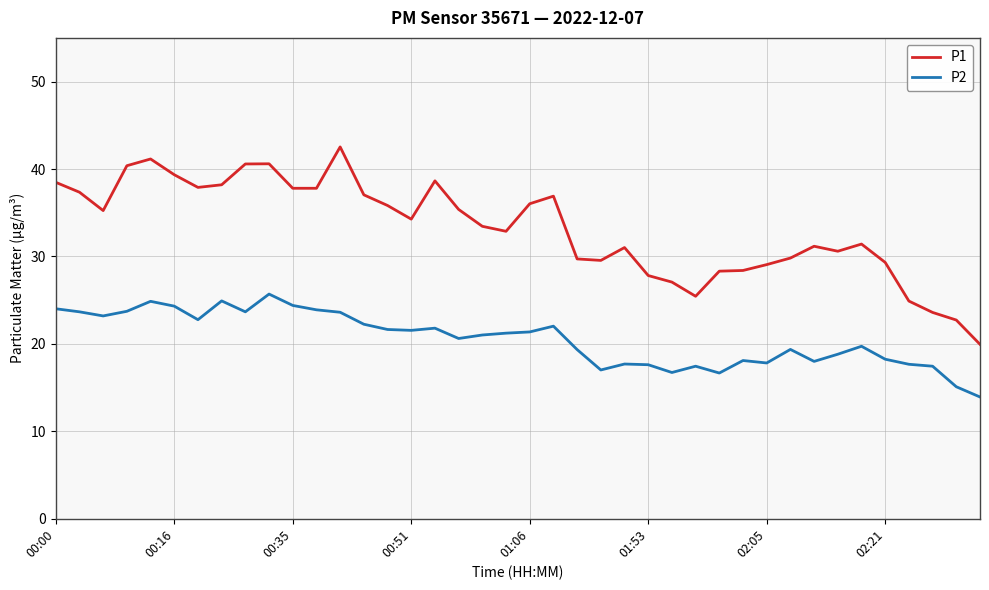

True or false: P2 and P1 cross at least once.

False